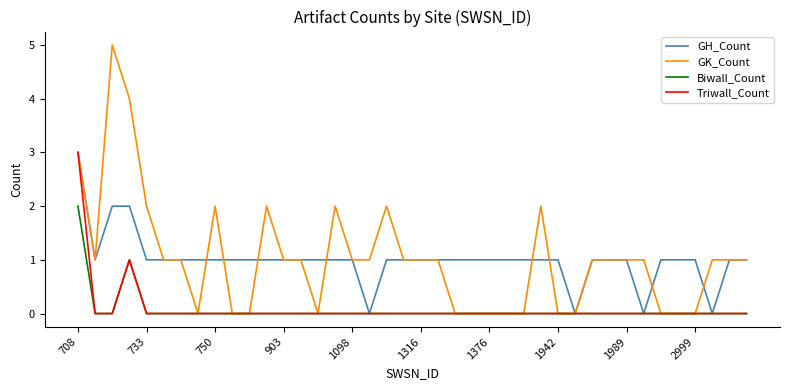

What is the maximum value for Triwall_Count?

3